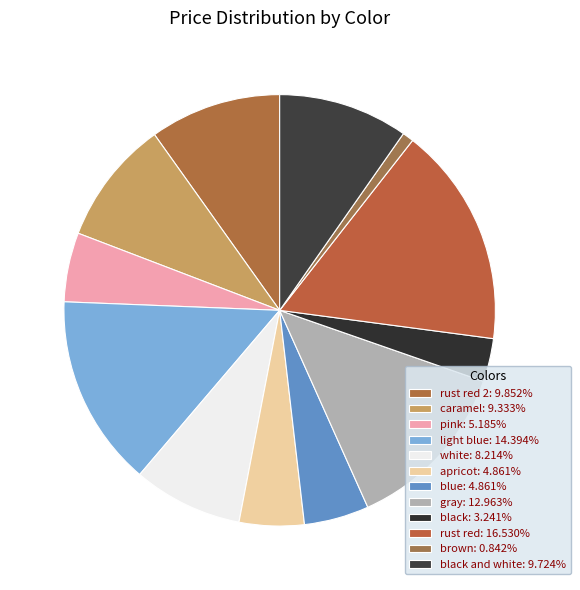

How many segments does this pie chart have?

12